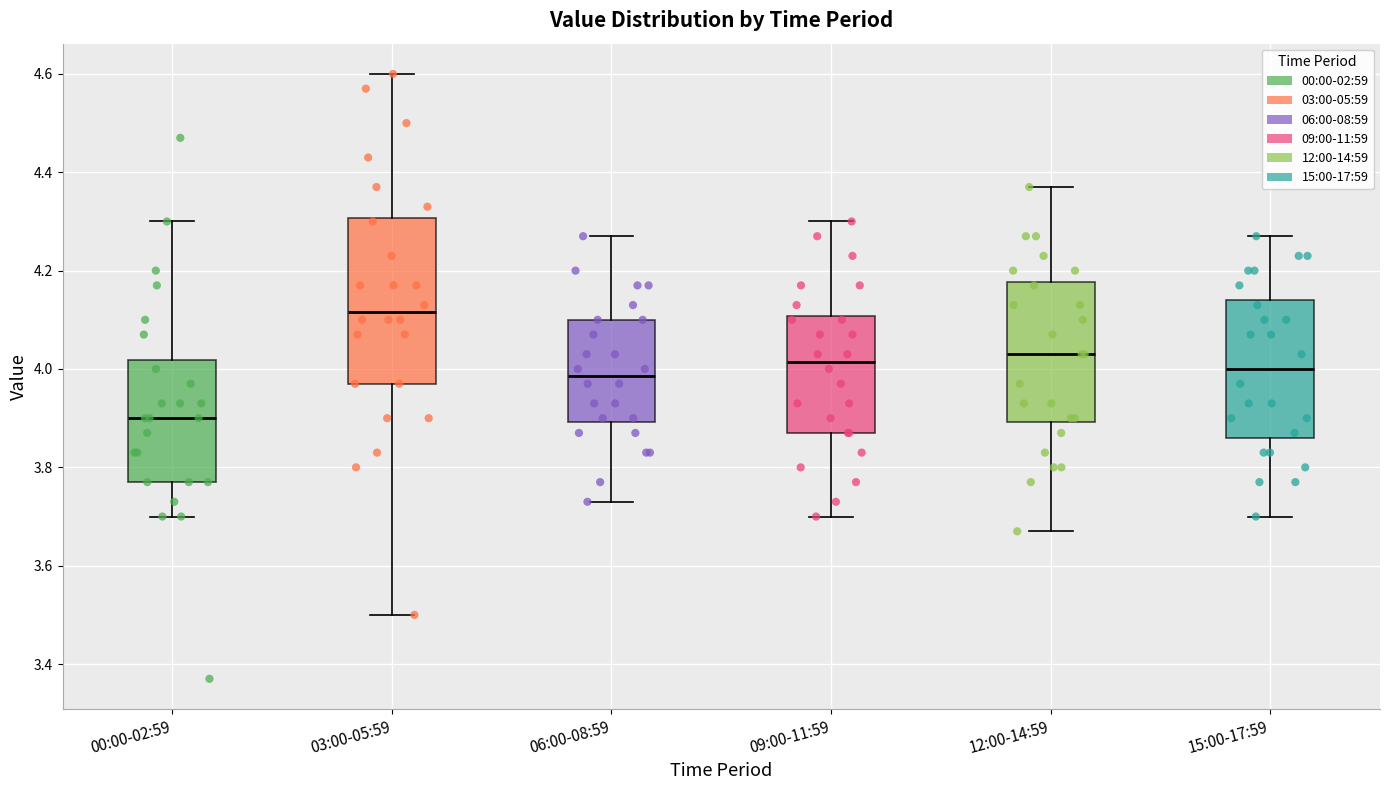

Which box has the lowest median line?

00:00-02:59